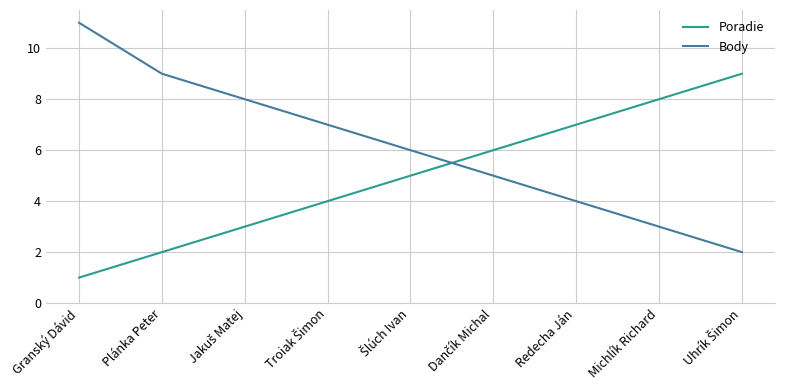

How many intersections are there between Body and Poradie?

1